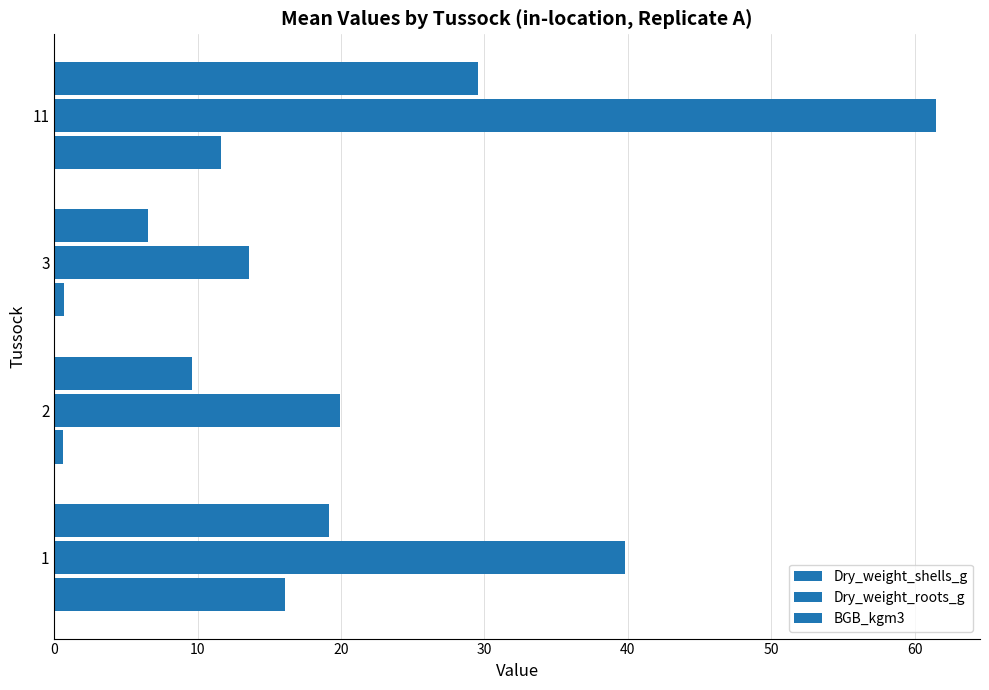

Reading left to right, list all the values displayed in this chart.

Dry_weight_shells_g: 16.1	0.6	0.6	11.6
Dry_weight_roots_g: 39.8	19.9	13.6	61.5
BGB_kgm3: 19.1	9.6	6.5	29.6